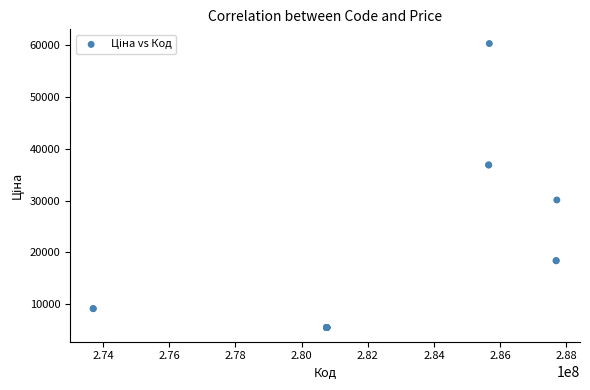

What Y value in the scatter plot is closest to 32882?

30102.8